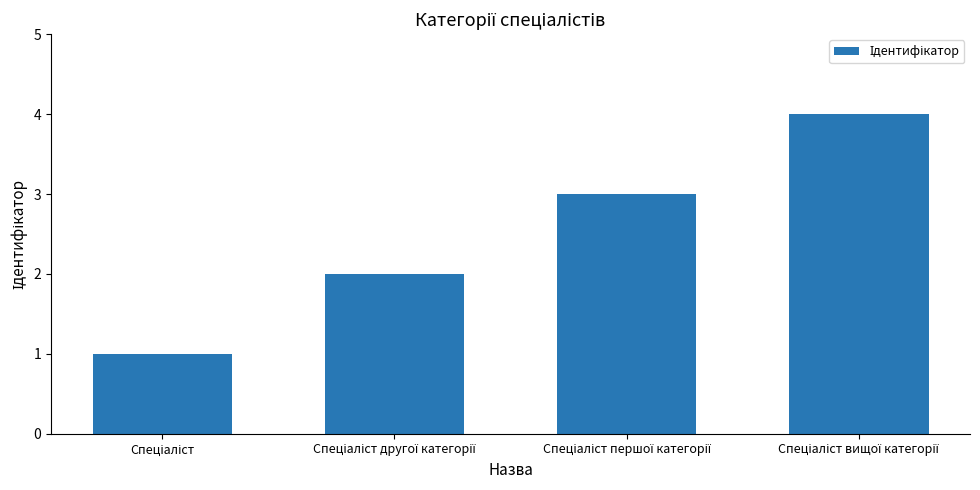

What is the maximum value shown in the chart?

4